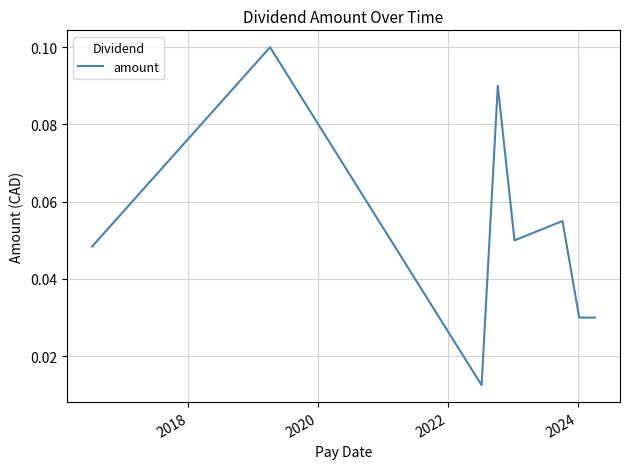

Count the values in the range 0 to 1.

8